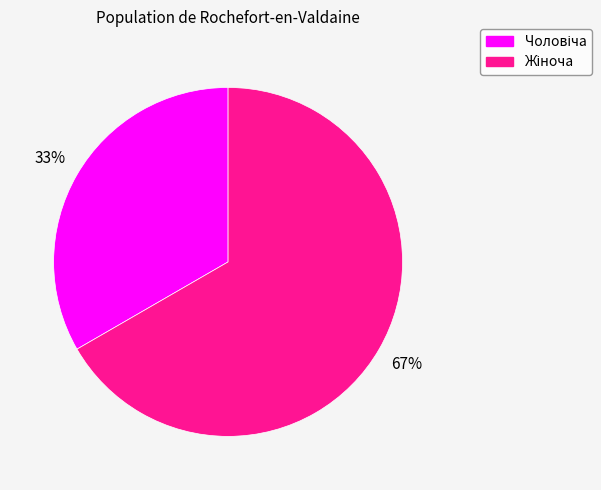

To the nearest percent, what is the average slice percentage?

50%